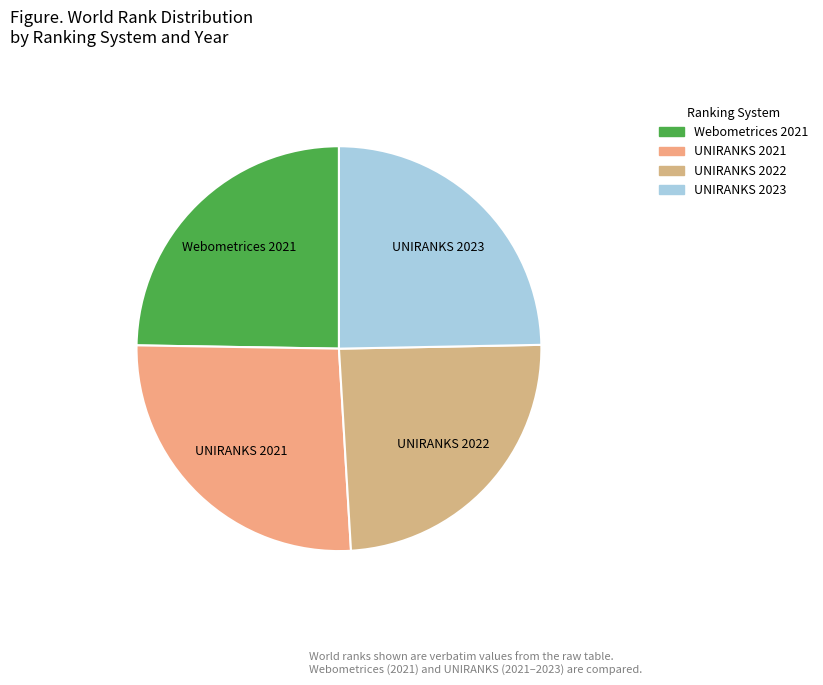

Is it true that UNIRANKS 2022 is 24% of the pie?

True